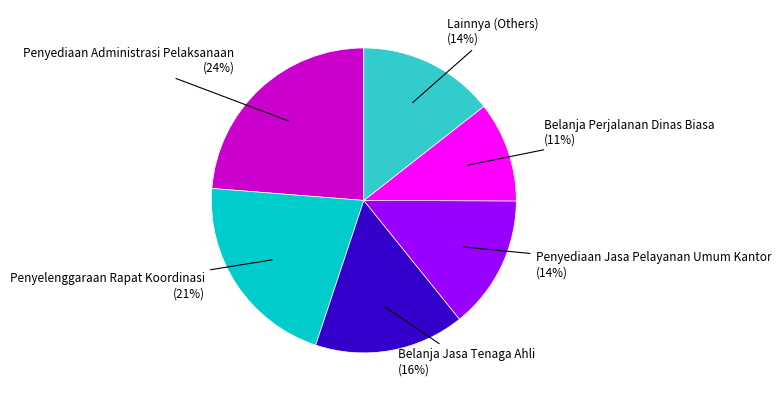

Is there any slice that represents more than half of the pie?

No